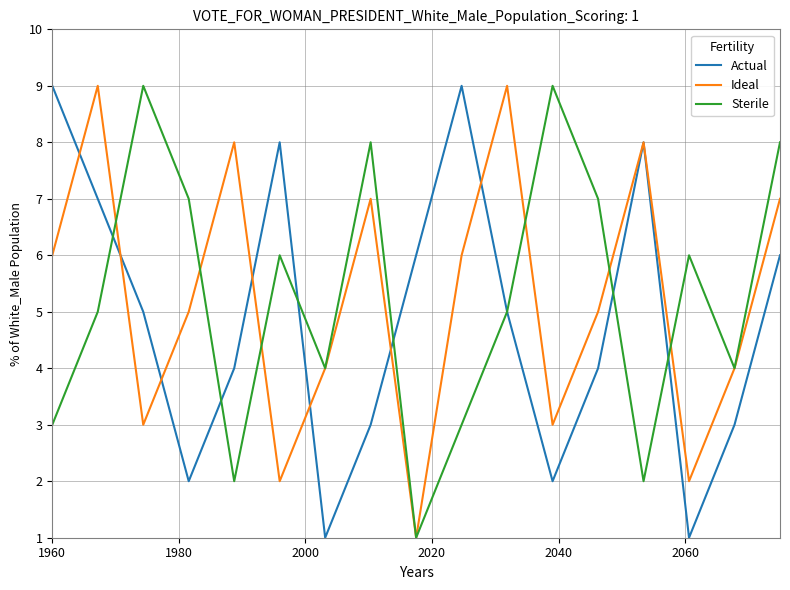

What is the greatest value displayed?

9